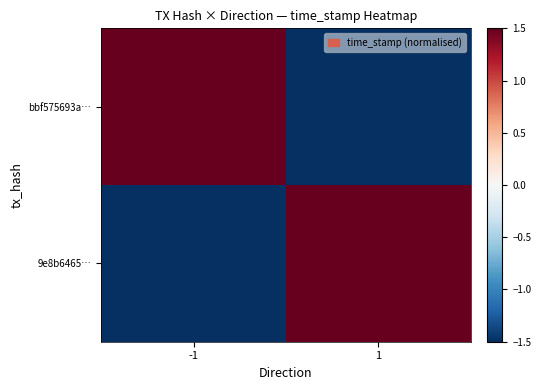

What is the greatest value displayed?

1.5